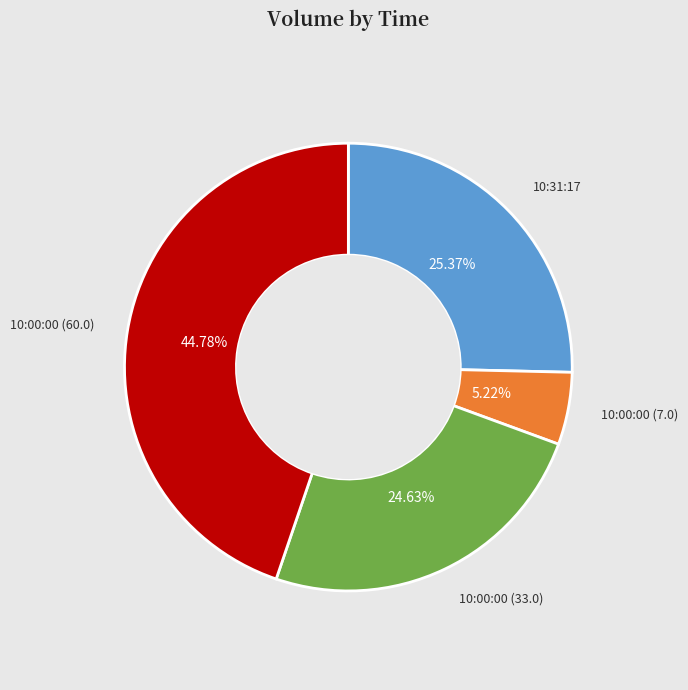

Is there a majority slice in this chart?

No